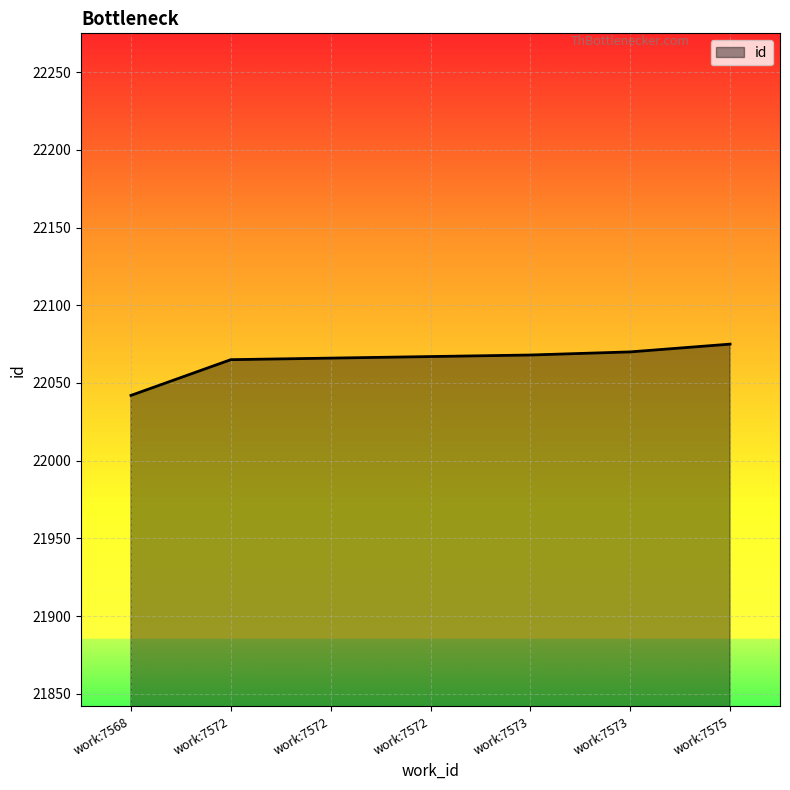

What is the average value?

22065